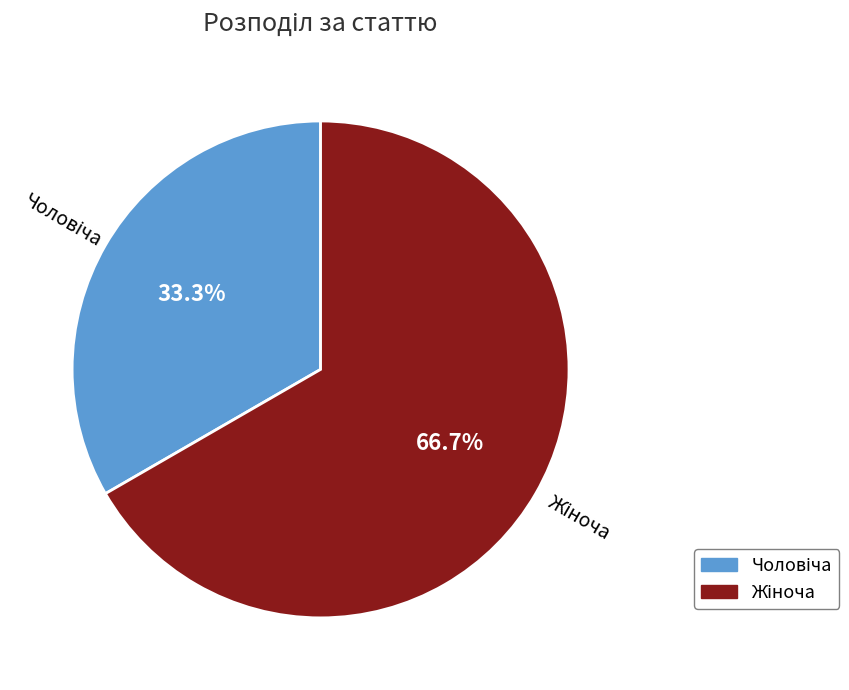

To the nearest percent, what is the difference between the Жіноча and Чоловіча slice percentages?

33%